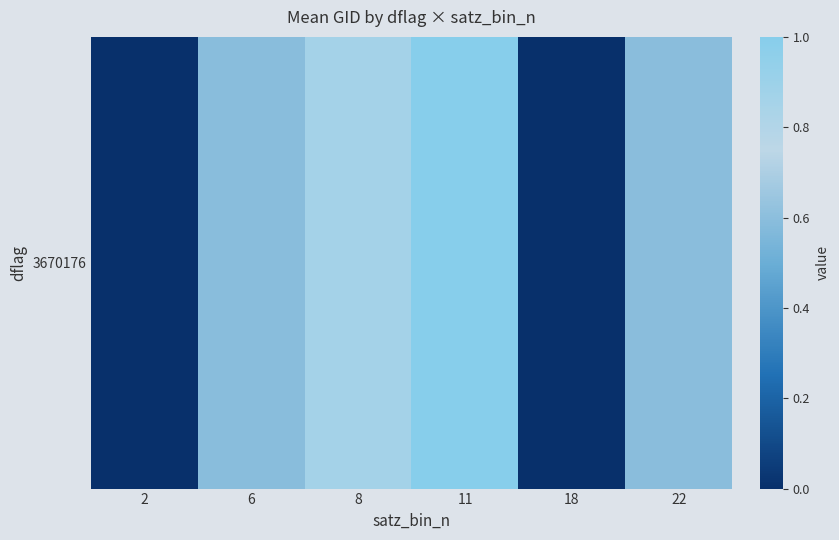

Between 18 and 8, which is larger?

8